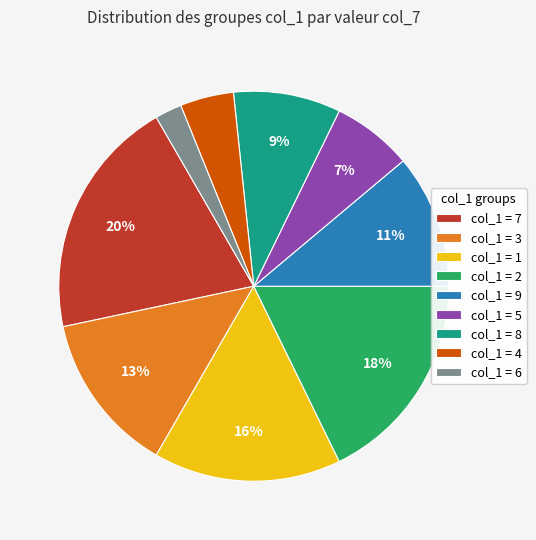

To the nearest percent, what is the average slice percentage?

11%